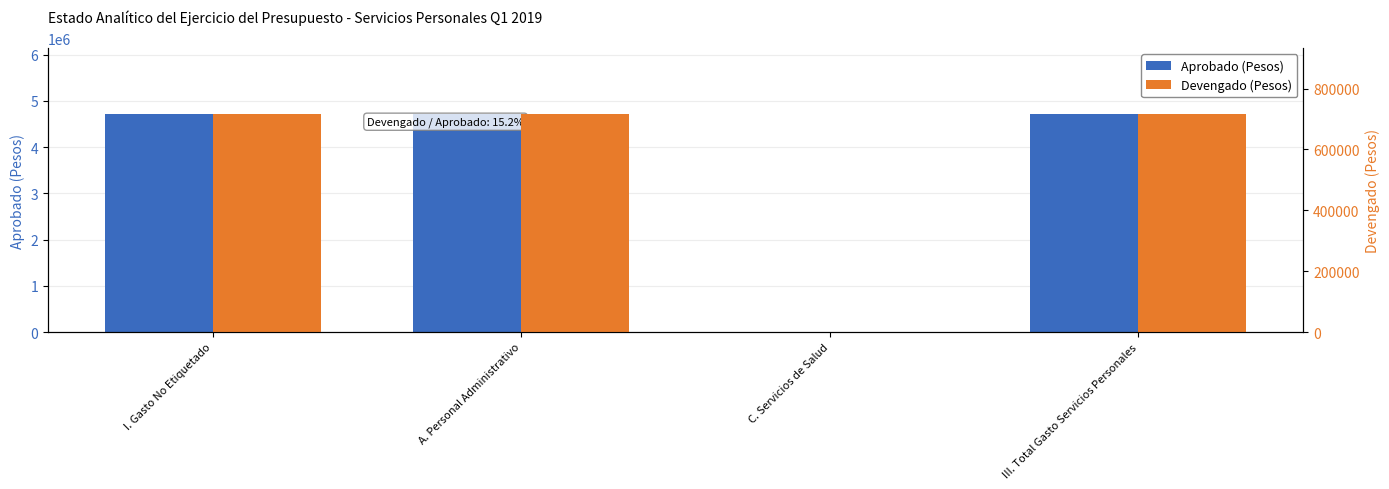

The Aprobado (Pesos) series shows -2715552.8 at C. Servicios de Salud. True or false?

False